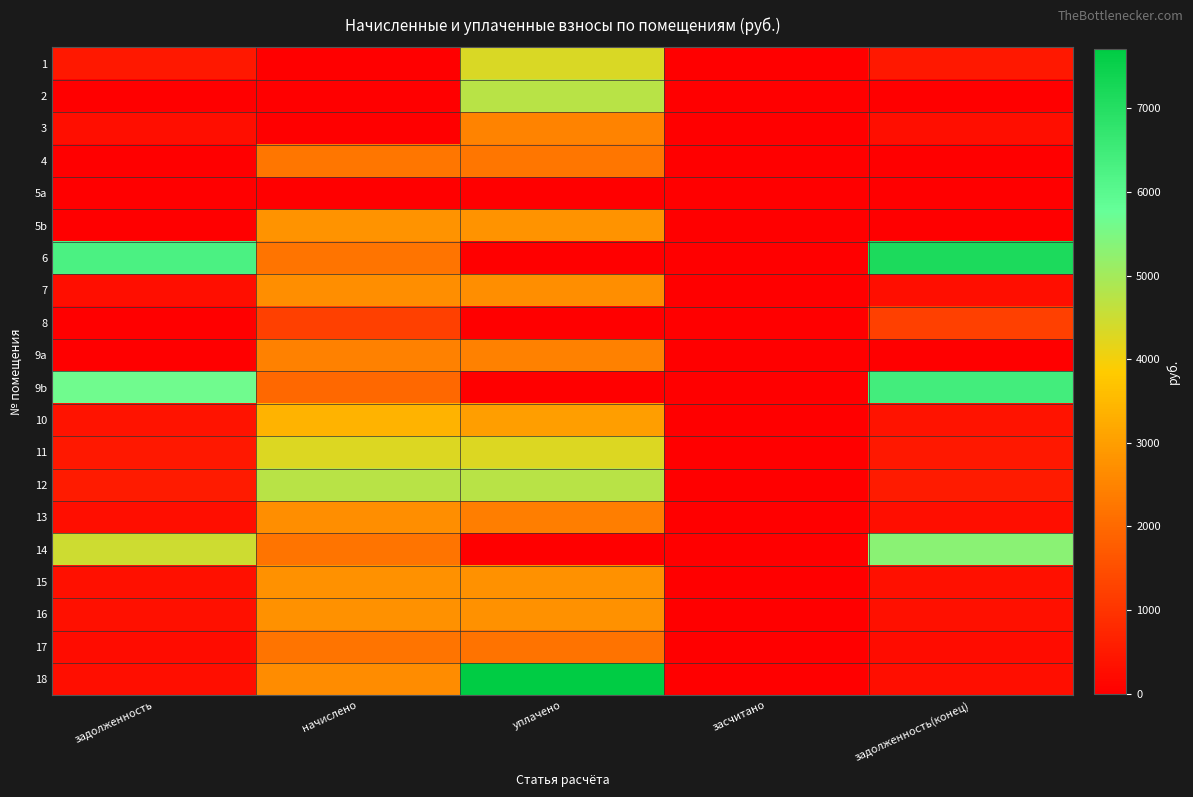

Reading left to right, list all the values displayed in this chart.

1: задолженность=478.7	начислено=0.0	уплачено=4308.6	засчитано=0.0	задолженность(конец)=478.7
2: задолженность=0.0	начислено=0.0	уплачено=4749.9	засчитано=0.0	задолженность(конец)=0.0
3: задолженность=298.7	начислено=0.0	уплачено=2477.2	засчитано=0.0	задолженность(конец)=298.7
4: задолженность=0.0	начислено=2246.5	уплачено=2246.5	засчитано=0.0	задолженность(конец)=0.0
5a: задолженность=0.0	начислено=0.0	уплачено=0.0	засчитано=0.0	задолженность(конец)=0.0
5b: задолженность=0.0	начислено=2780.1	уплачено=2780.1	засчитано=0.0	задолженность(конец)=0.0
6: задолженность=6271.0	начислено=2200.4	уплачено=0.0	засчитано=0.0	задолженность(конец)=7136.1
7: задолженность=298.7	начислено=2687.9	уплачено=2687.9	засчитано=0.0	задолженность(конец)=298.7
8: задолженность=0.0	начислено=1225.4	уплачено=0.0	засчитано=0.0	задолженность(конец)=1225.4
9a: задолженность=0.0	начислено=2450.8	уплачено=2450.8	засчитано=0.0	задолженность(конец)=0.0
9b: задолженность=5651.3	начислено=1983.0	уплачено=0.0	засчитано=0.0	задолженность(конец)=6430.9
10: задолженность=374.8	начислено=3373.0	уплачено=2998.2	засчитано=0.0	задолженность(конец)=374.8
11: задолженность=477.3	начислено=4295.3	уплачено=4295.3	засчитано=0.0	задолженность(конец)=477.3
12: задолженность=528.5	начислено=4756.5	уплачено=4756.5	засчитано=0.0	задолженность(конец)=528.5
13: задолженность=299.8	начислено=2681.3	уплачено=2383.4	засчитано=0.0	задолженность(конец)=297.9
14: задолженность=4474.7	начислено=2213.6	уплачено=0.0	засчитано=0.0	задолженность(конец)=5305.9
15: задолженность=307.4	начислено=2767.0	уплачено=2767.0	засчитано=0.0	задолженность(конец)=307.4
16: задолженность=307.4	начислено=2767.0	уплачено=2767.0	засчитано=0.0	задолженность(конец)=307.4
17: задолженность=244.5	начислено=2200.4	уплачено=2193.8	засчитано=0.0	задолженность(конец)=244.5
18: задолженность=296.5	начислено=2668.1	уплачено=7708.0	засчитано=0.0	задолженность(конец)=296.5